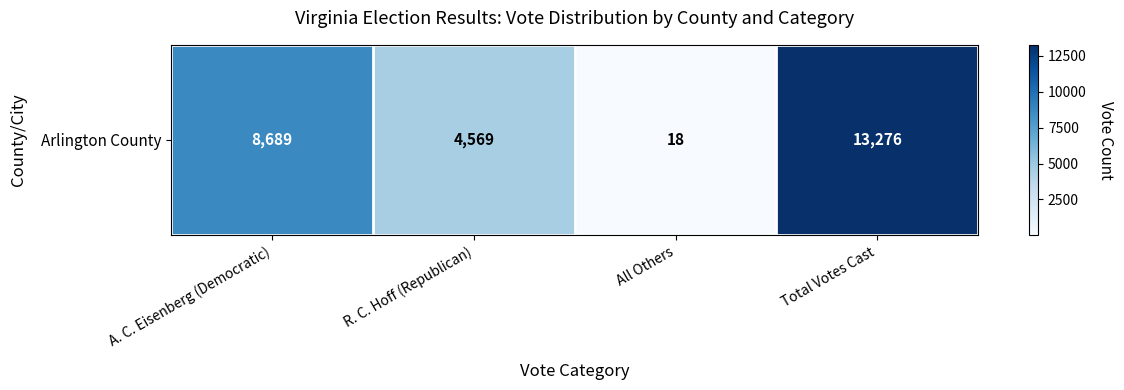

Where is the data nearest to the value 6647?

A. C. Eisenberg (Democratic)